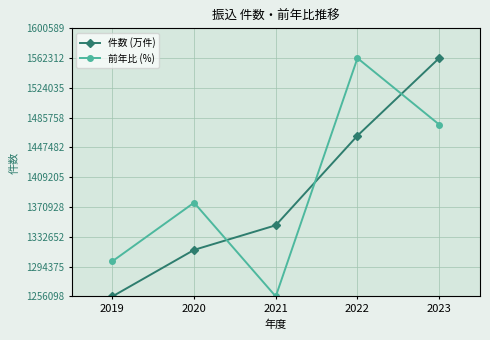

Where does the 前年比 (%) series first go above 4?

2020